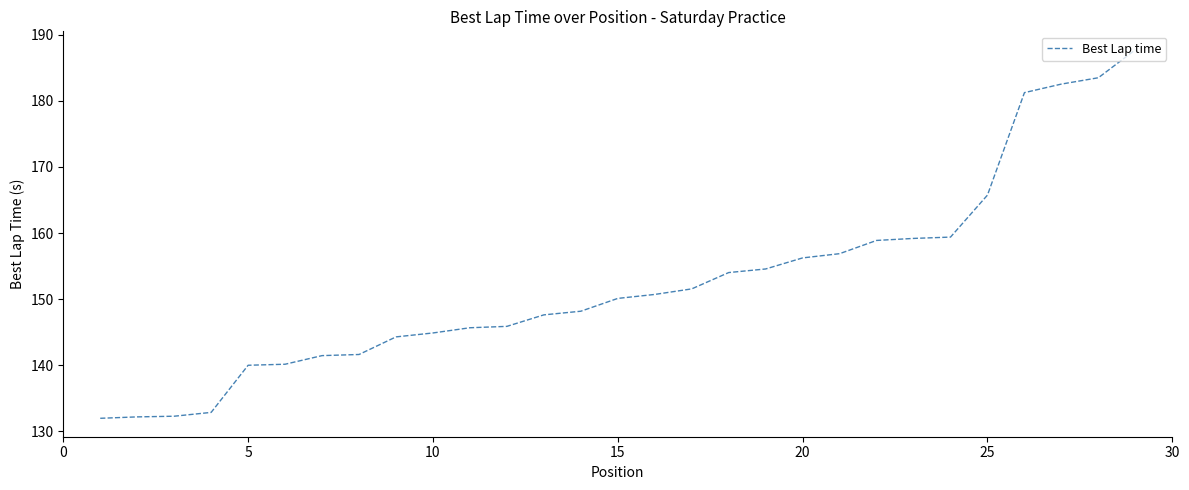

What is the maximum value shown in the chart?

187.7